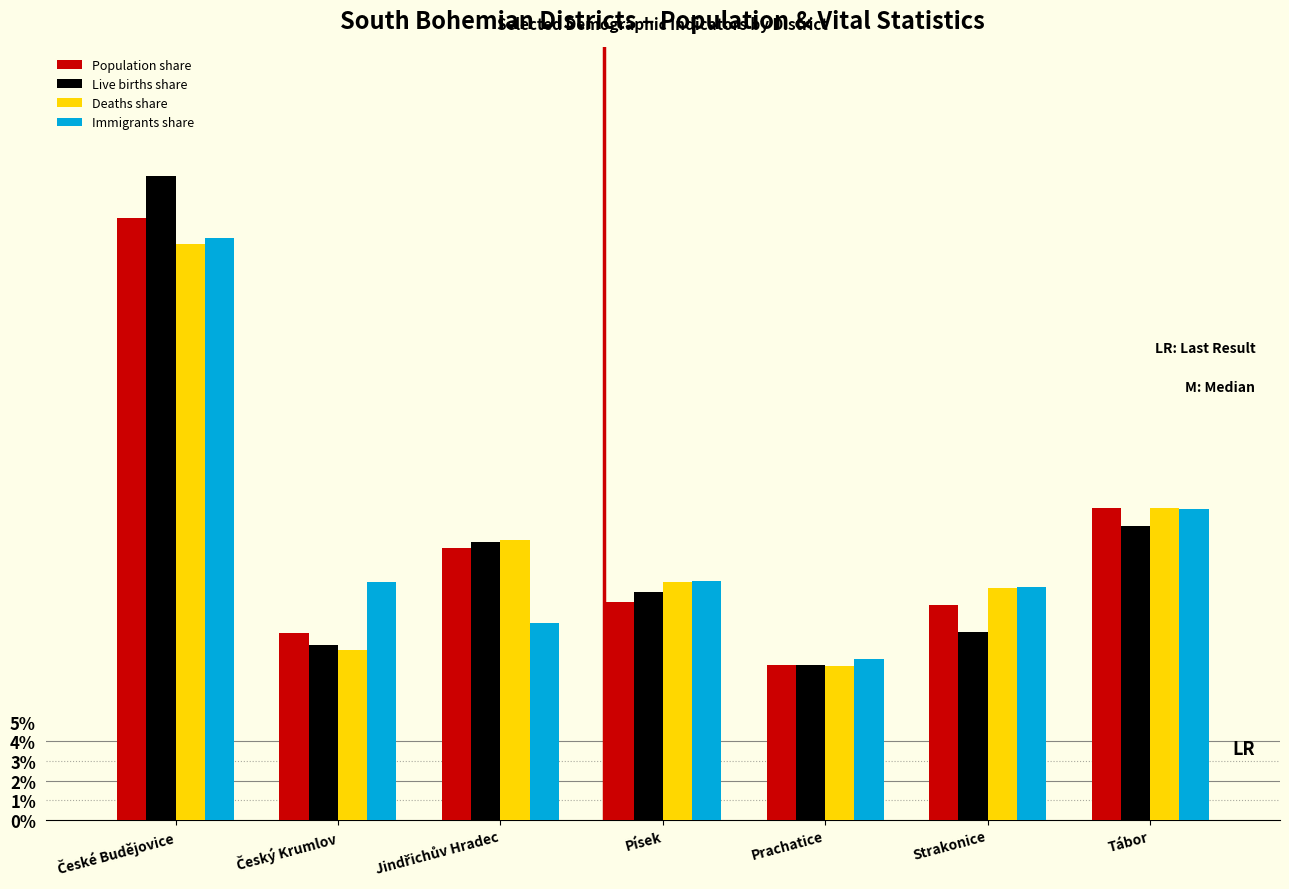

What is the difference between the second highest and second lowest values in the Population share series?

6.4